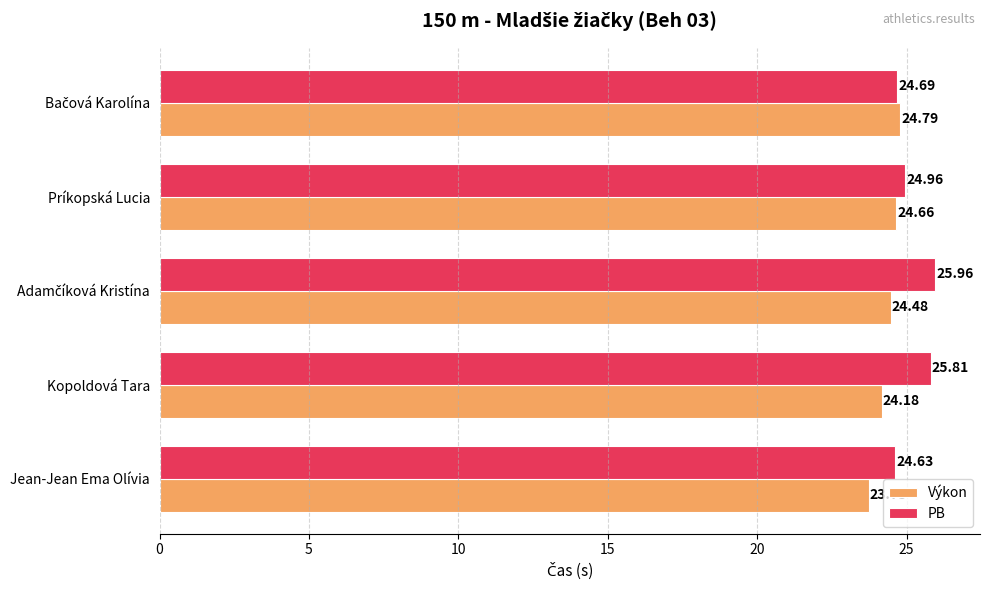

Rank the series at Kopoldová Tara from highest to lowest value.

PB, Výkon